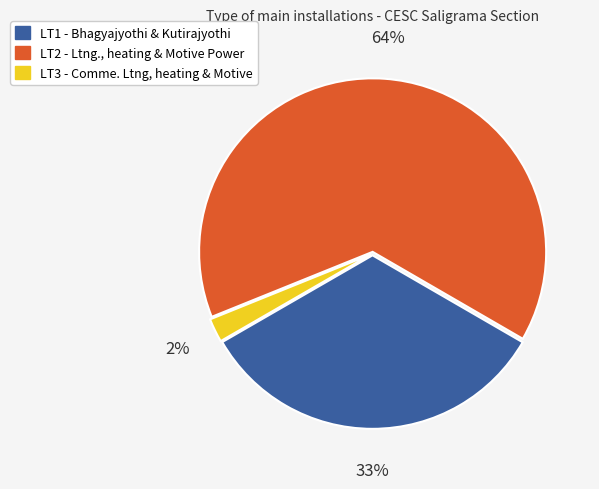

Which has a higher value, LT2 - Ltng., heating & Motive Power or LT3 - Comme. Ltng, heating & Motive?

LT2 - Ltng., heating & Motive Power